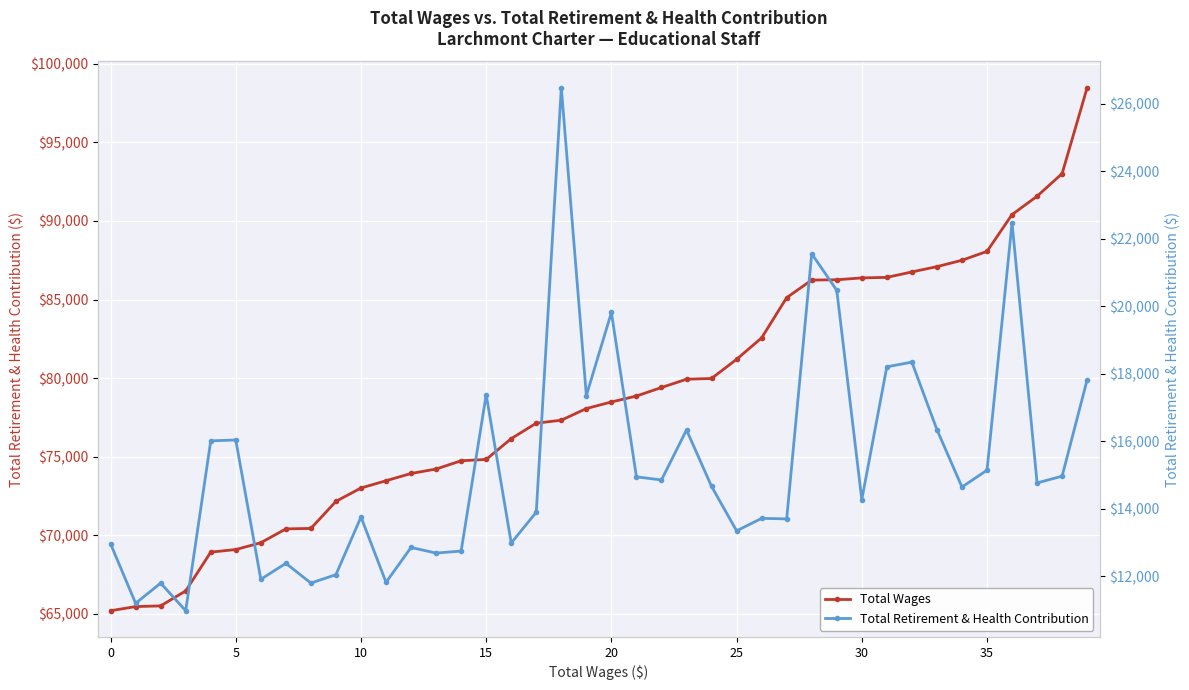

Reading right to left, transcribe all the data shown in this chart.

Total Wages: 98488	93018	91576	90407	88064	87498	87093	86756	86409	86376	86257	86238	85119	82560	81195	79974	79926	79400	78856	78479	78059	77319	77128	76145	74821	74737	74210	73928	73465	73002	72152	70430	70399	69520	69085	68921	66453	65499	65454	65191
Total Retirement & Health Contribution: 17823	14966	14765	22476	15142	14644	16346	18344	18206	14270	20473	21557	13699	13715	13346	14661	16335	14853	14945	19817	17354	26479	13897	12986	17382	12746	12686	12853	11820	13755	12047	11797	12383	11909	16037	16012	10978	11796	11198	12960